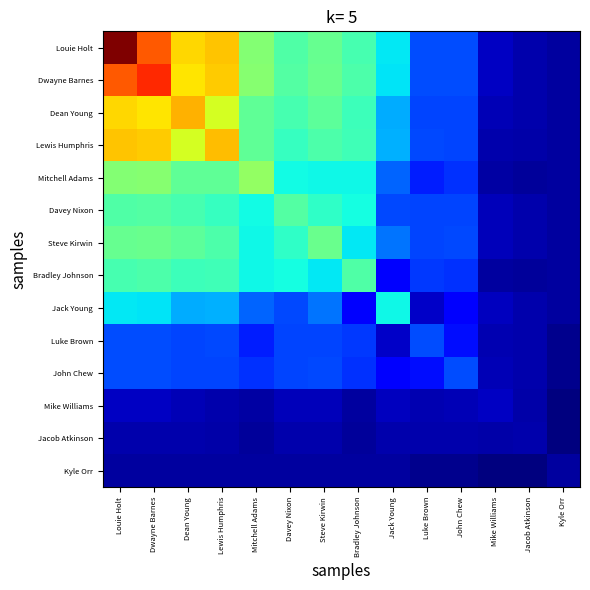

List the series in order of their peak value, lowest first.

Kyle Orr, Jacob Atkinson, Mike Williams, Luke Brown, John Chew, Jack Young, Bradley Johnson, Davey Nixon, Steve Kirwin, Mitchell Adams, Lewis Humphris, Dean Young, Dwayne Barnes, Louie Holt